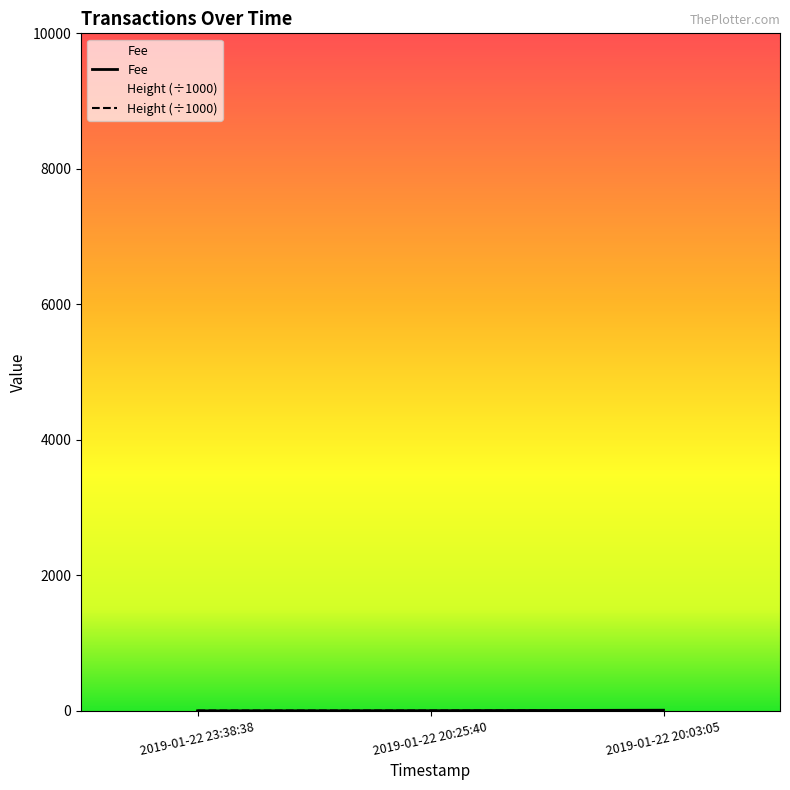

Is the value of Height at 2019-01-22 20:25:40 greater than the value of Fee at 2019-01-22 20:03:05?

No